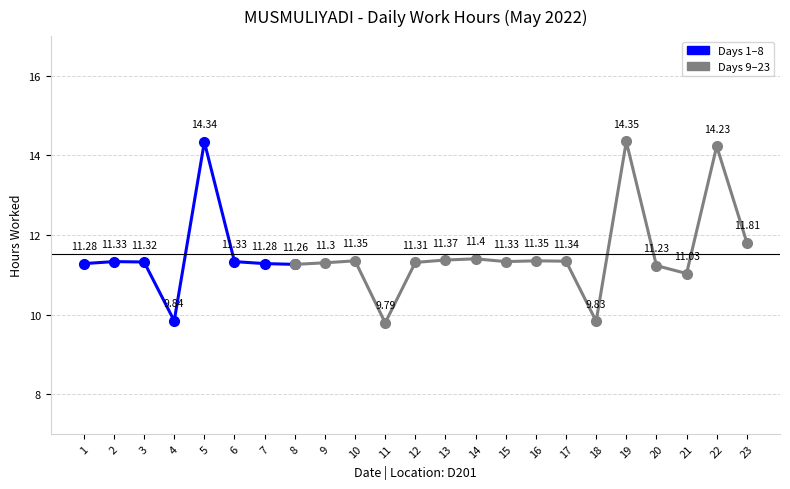

Is this an area chart (filled region under the line)?

No